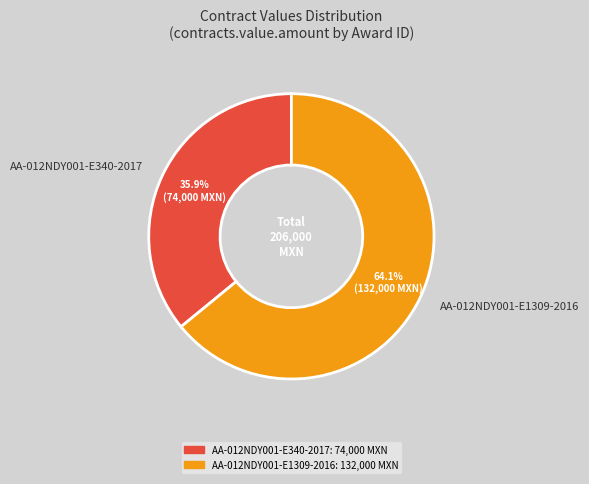

What is the largest slice in the pie chart?

AA-012NDY001-E1309-2016